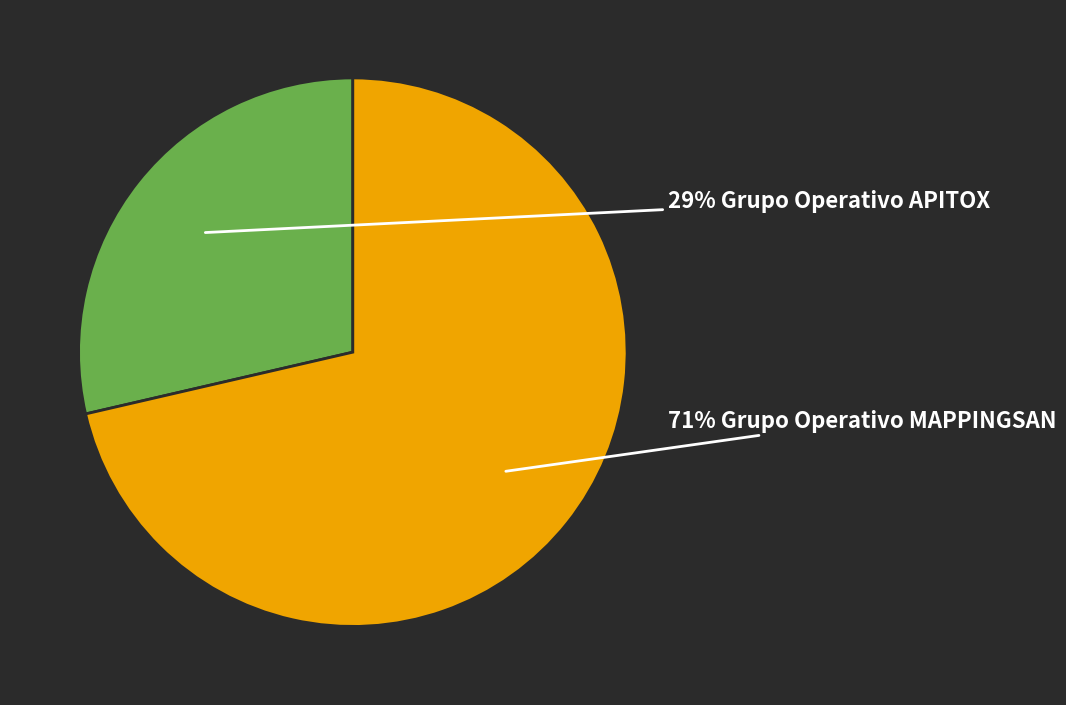

To the nearest percent, what is the average slice percentage?

50%